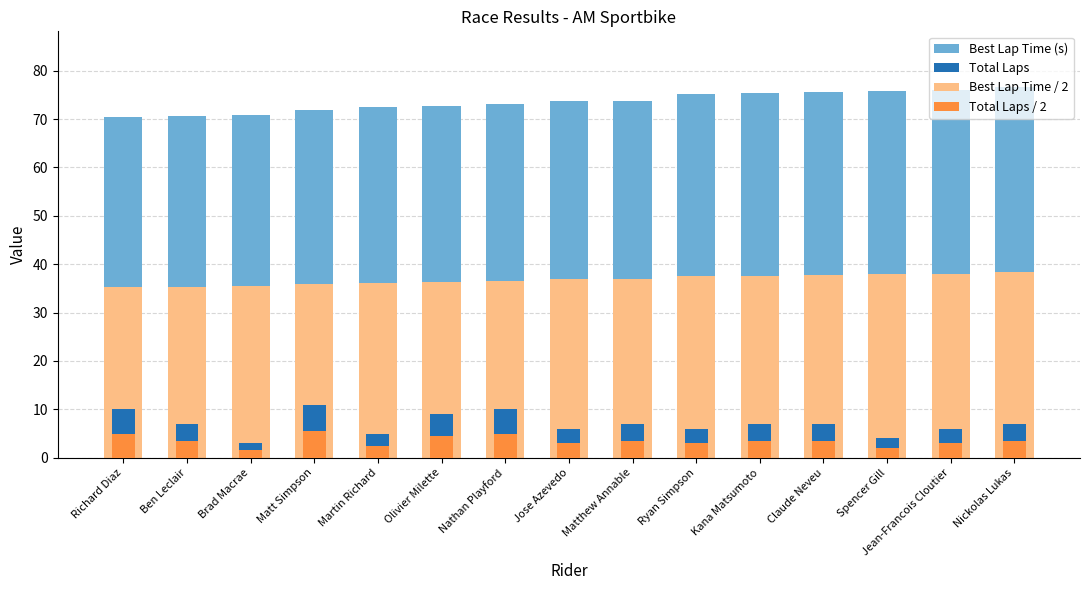

How many series are shown in this chart?

4